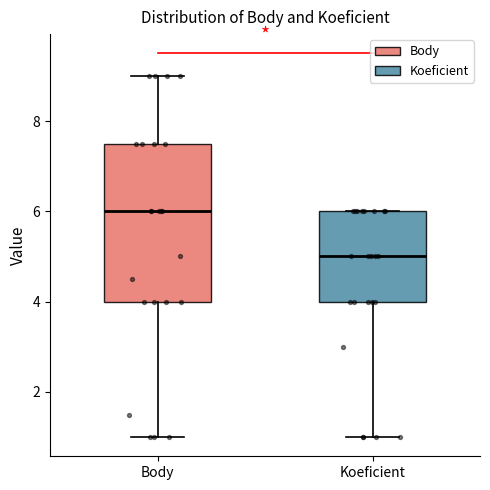

Which box is the tallest, from its lower edge to its upper edge?

Body